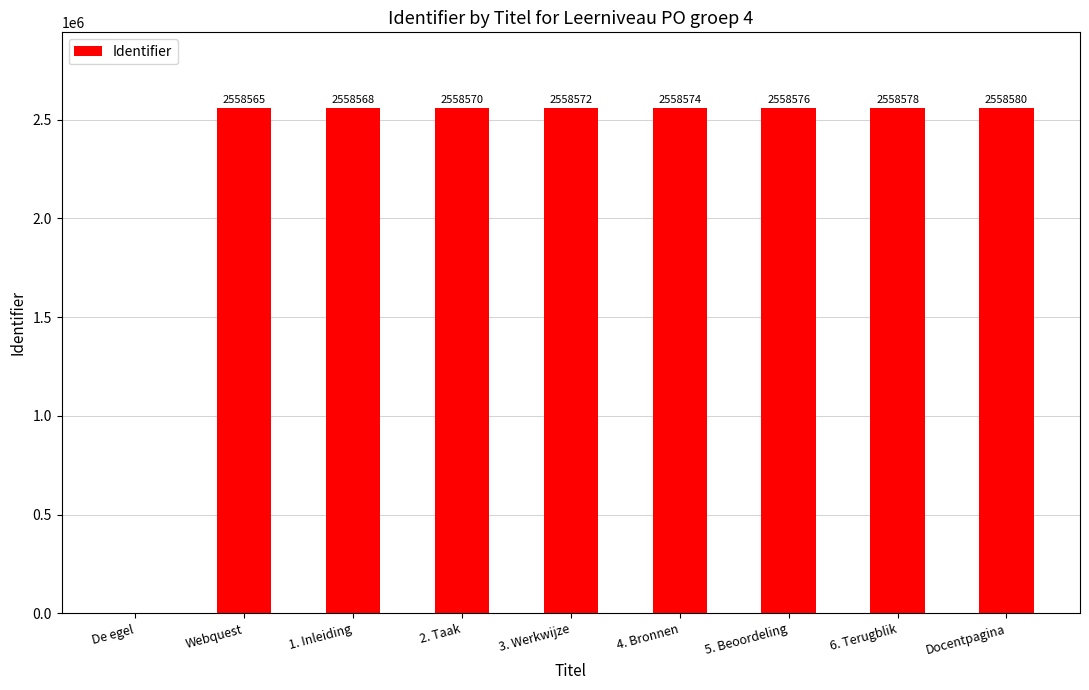

Which category has the highest value across all series?

Docentpagina